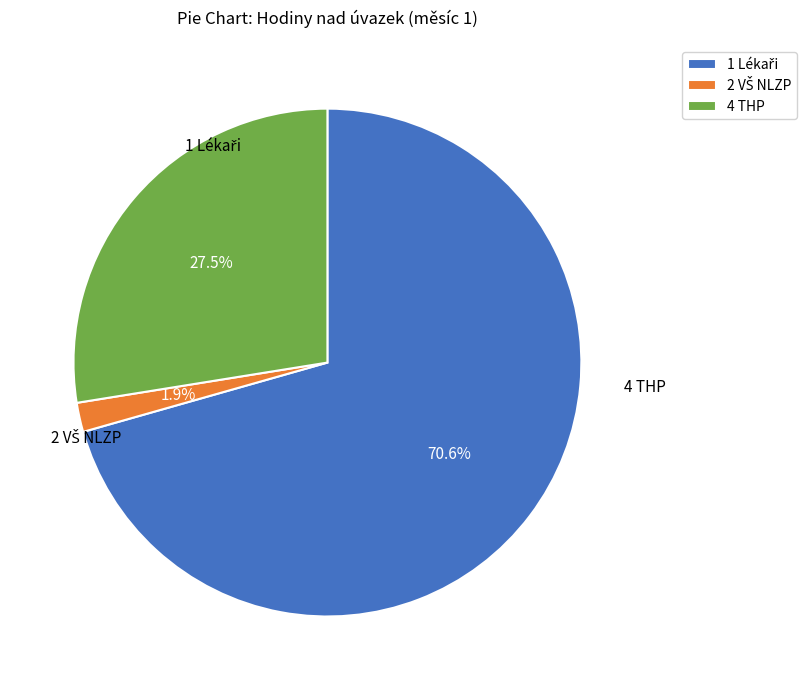

What portion of the pie excludes 4 THP?

72.5%